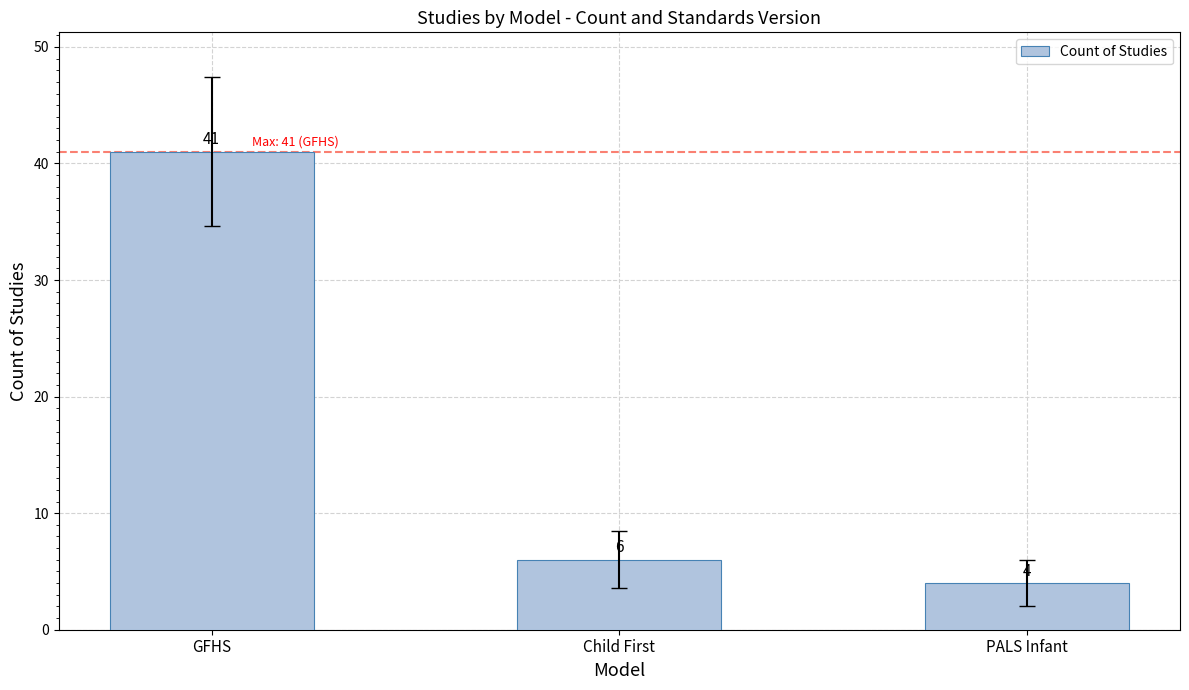

Rank the categories by value from lowest to highest.

PALS Infant, Child First, GFHS